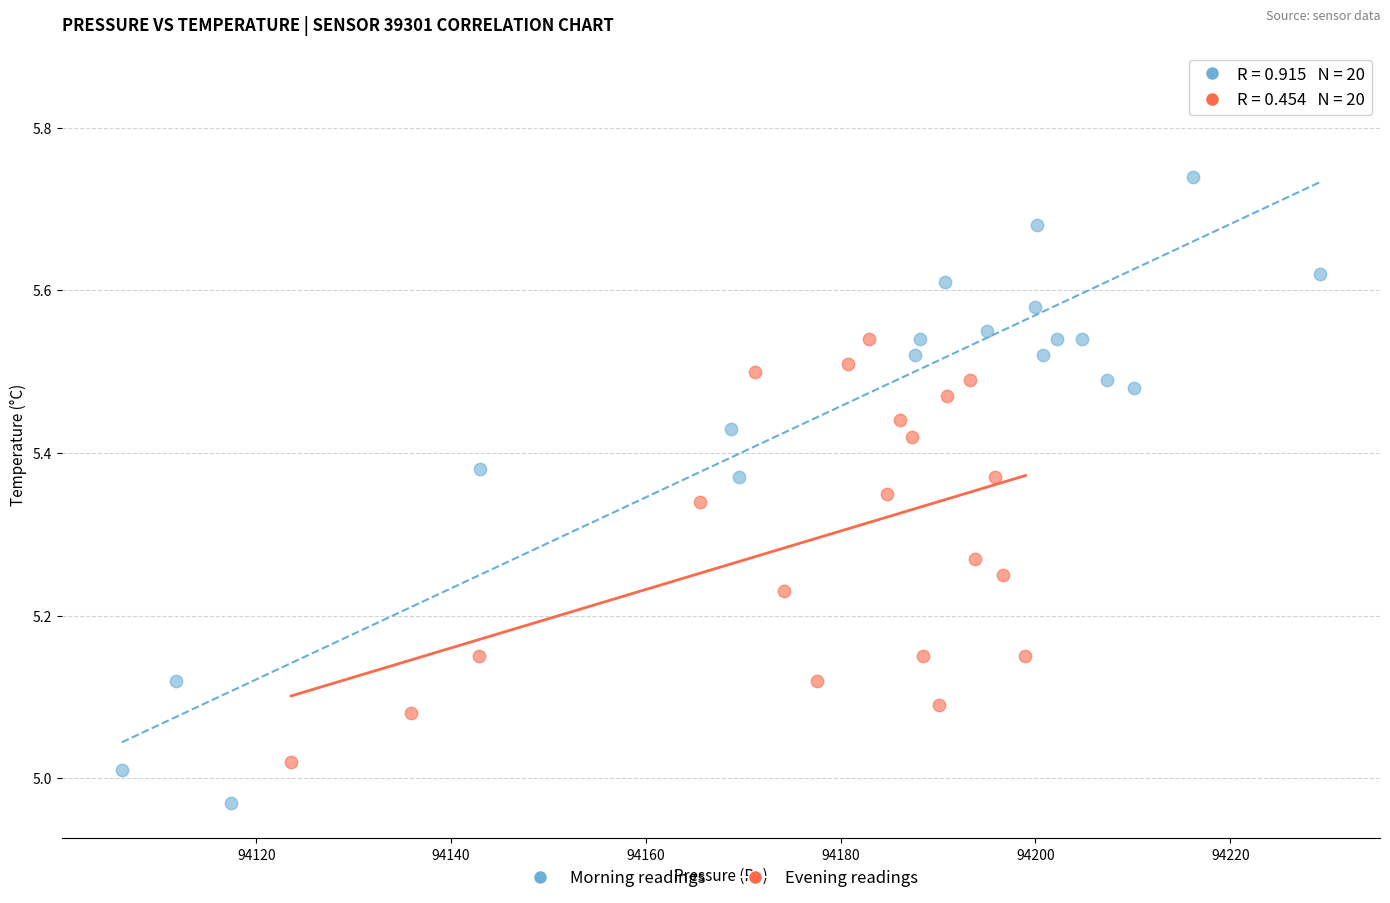

Which series reaches the maximum Y coordinate?

Morning readings